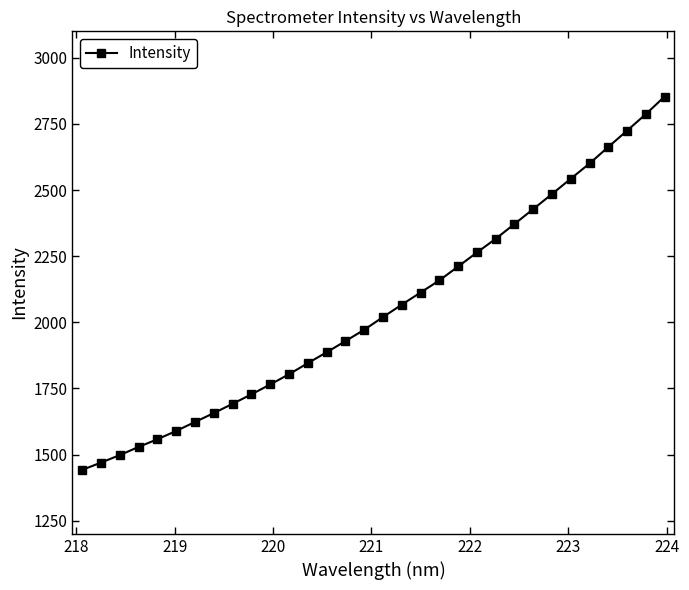

What is the average value?

2049.8